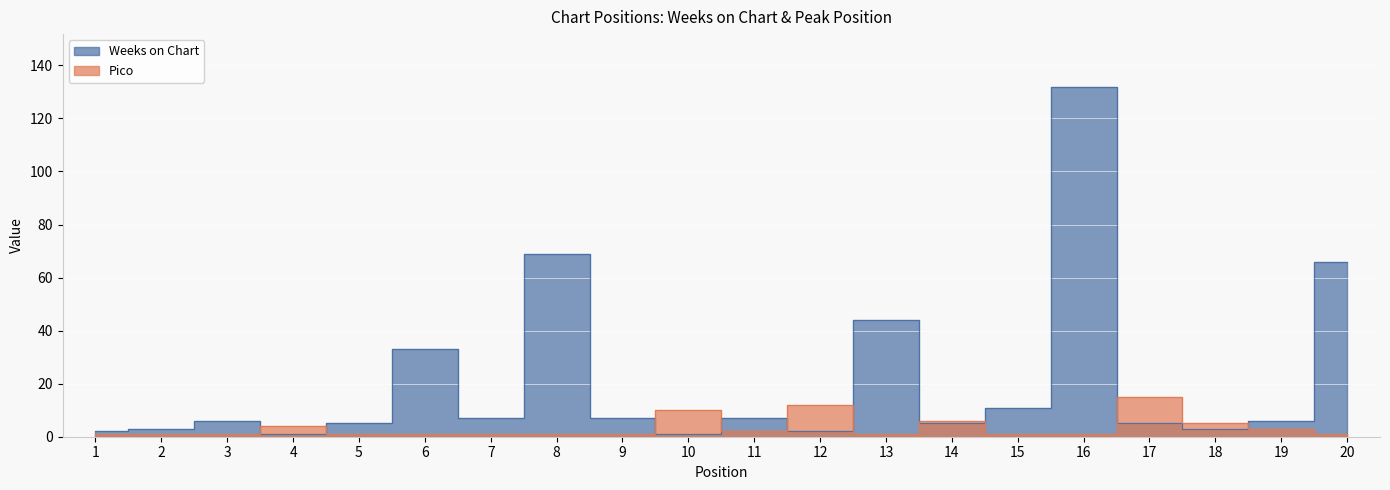

True or false: Weeks on Chart has a value of 202 at 16.

False